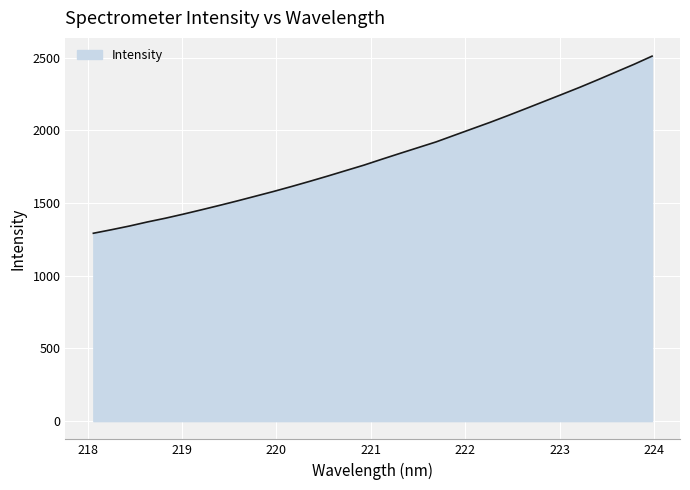

What is the minimum value shown in the chart?

1292.1